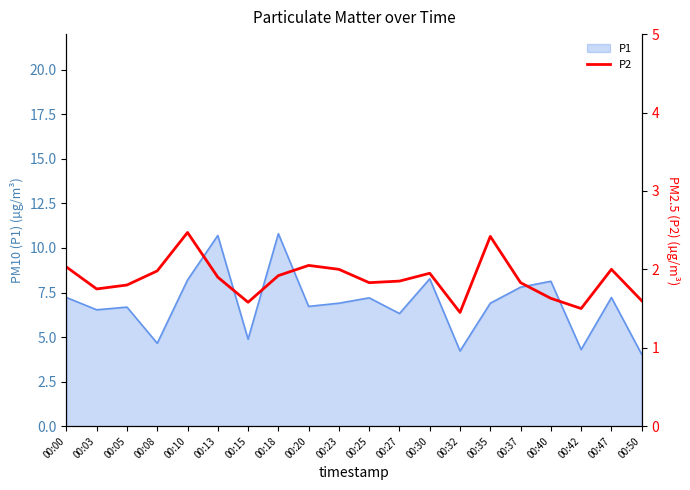

Reading left to right, extract all data points from this chart.

00:00=2.0	00:03=1.8	00:05=1.8	00:08=2.0	00:10=2.5	00:13=1.9	00:15=1.6	00:18=1.9	00:20=2.0	00:23=2.0	00:25=1.8	00:27=1.9	00:30=1.9	00:32=1.4	00:35=2.4	00:37=1.8	00:40=1.6	00:42=1.5	00:47=2.0	00:50=1.6